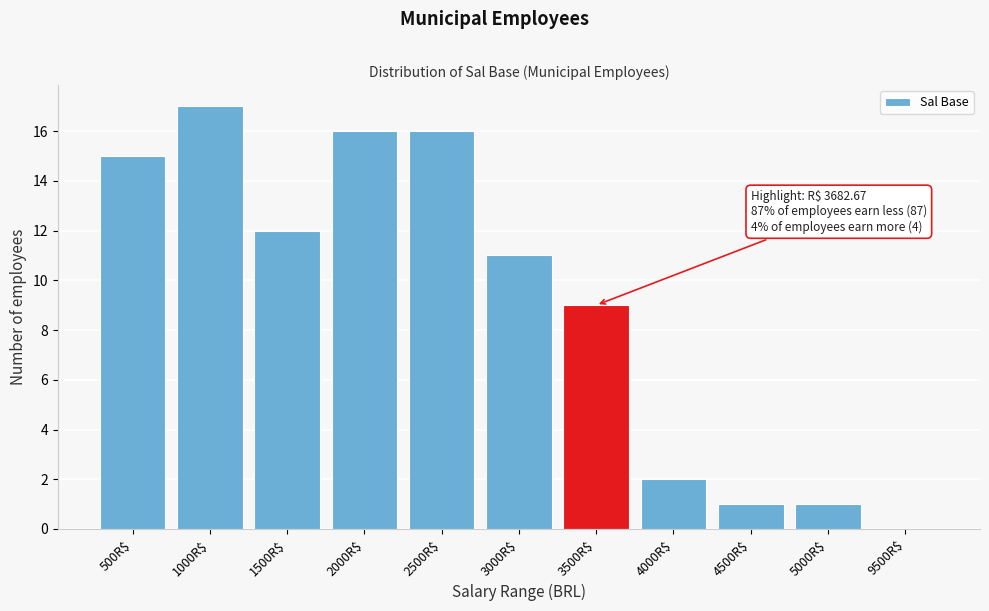

What is the sum of all values?

100